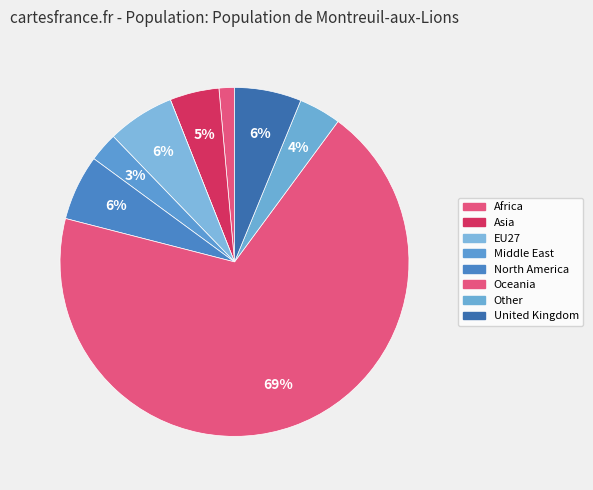

To the nearest percent, what is the average slice percentage?

11%